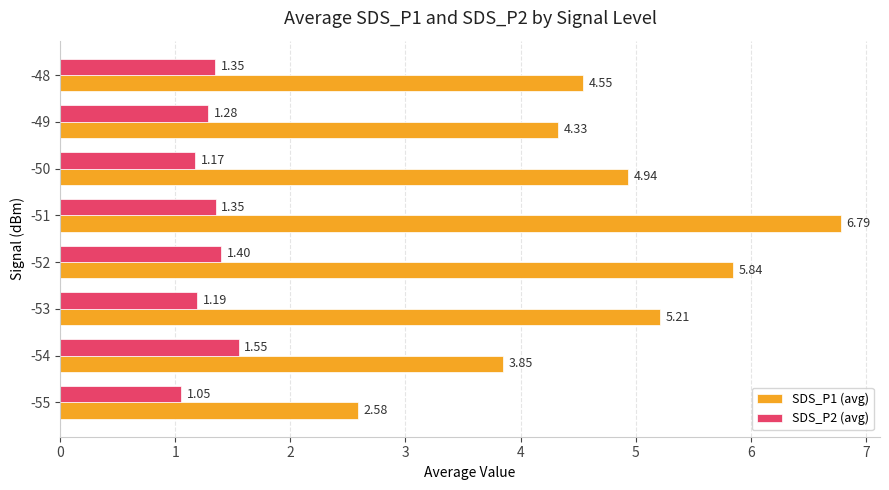

At which category does the chart reach its peak across all series?

-51